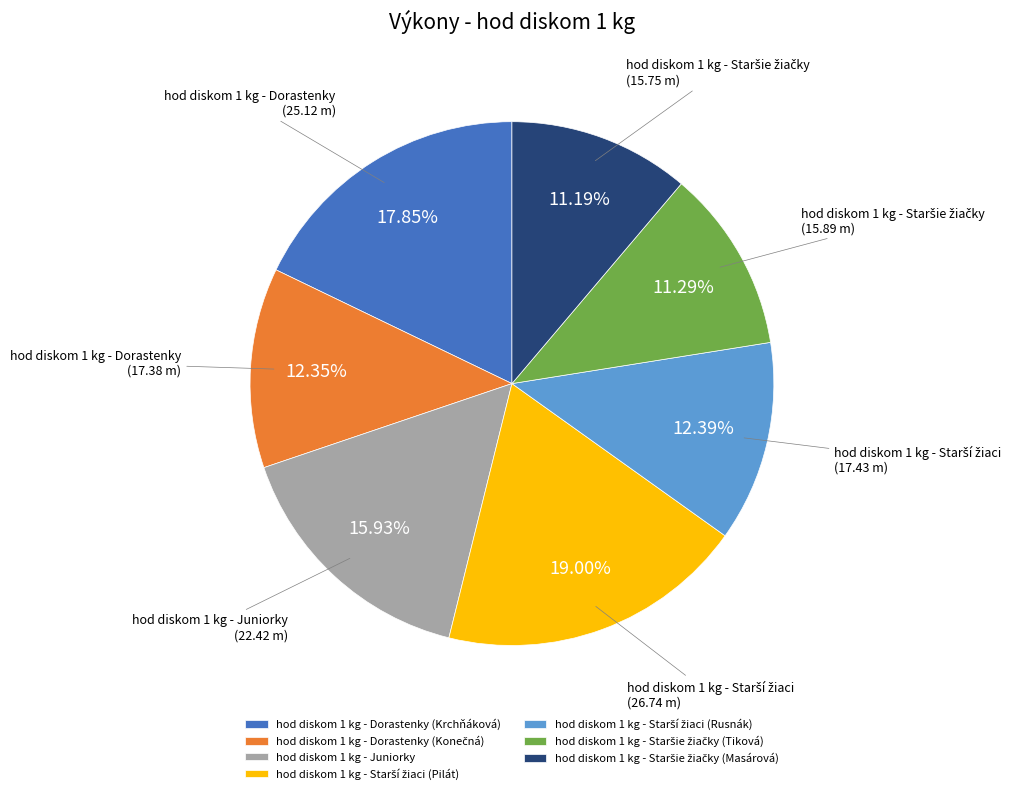

Is hod diskom 1 kg - Juniorky the majority of the pie?

No